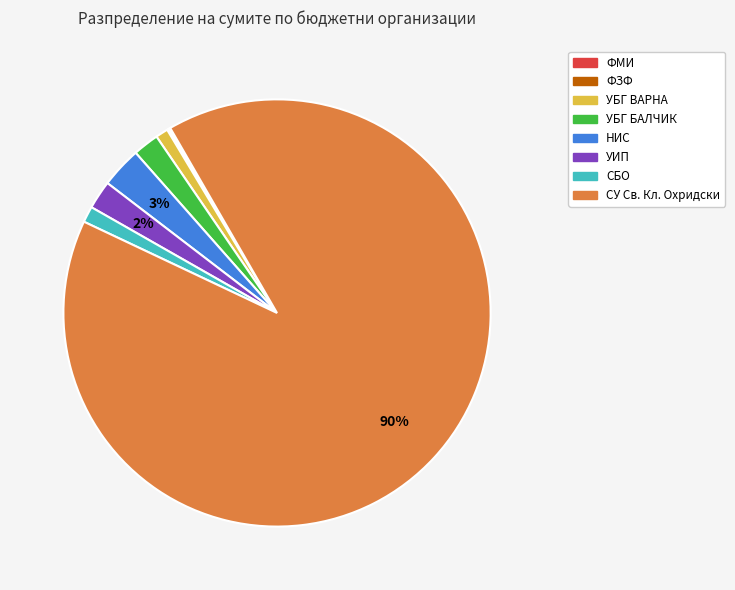

What percentage is the УБГ БАЛЧИК slice, to the nearest percent?

2%